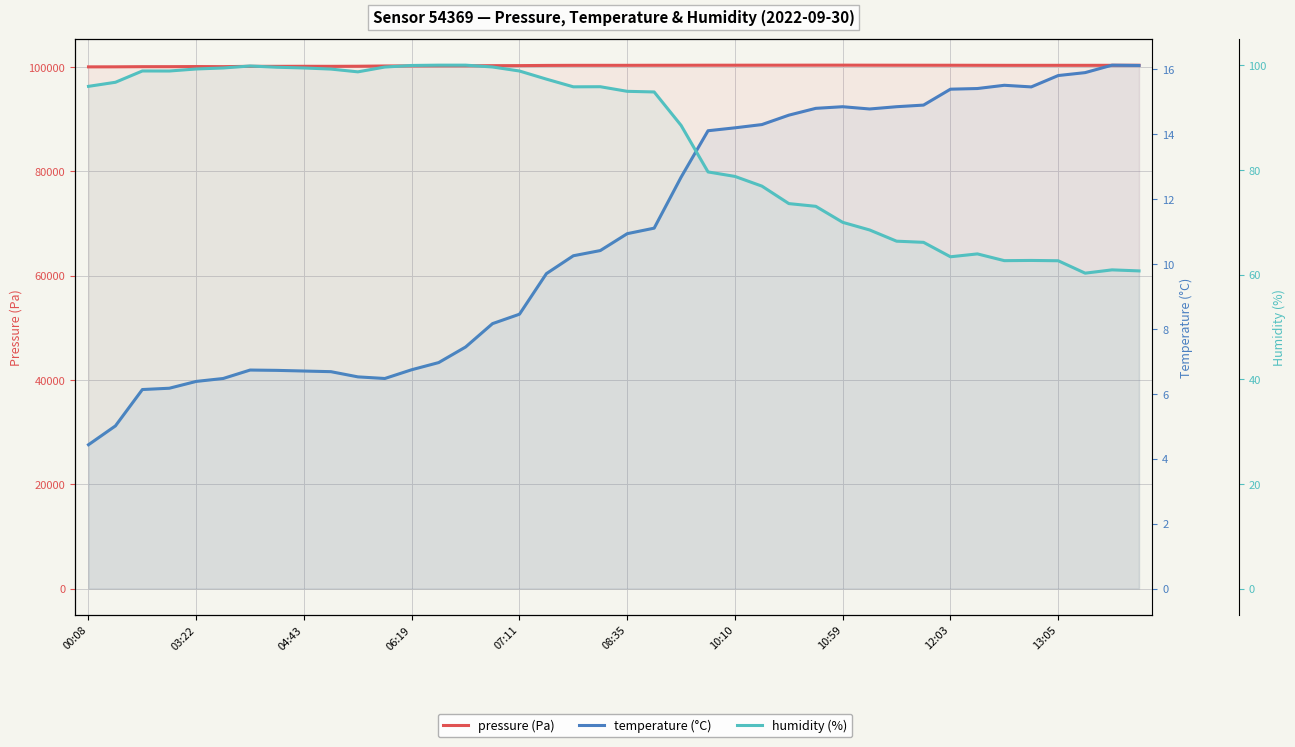

True or false: temperature (°C) has a value of 28.2 at 38.

False